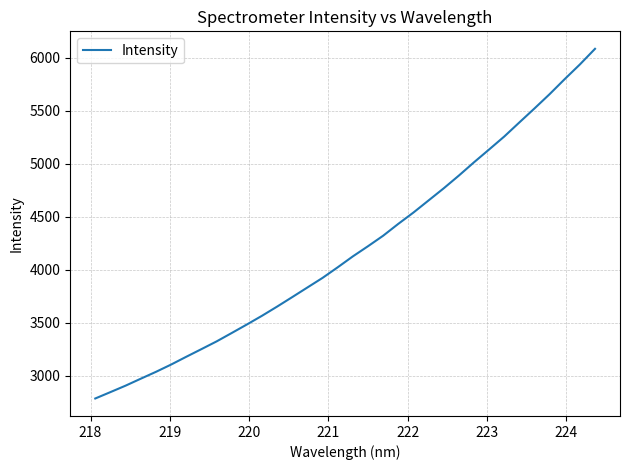

How many lines are shown in the chart?

1